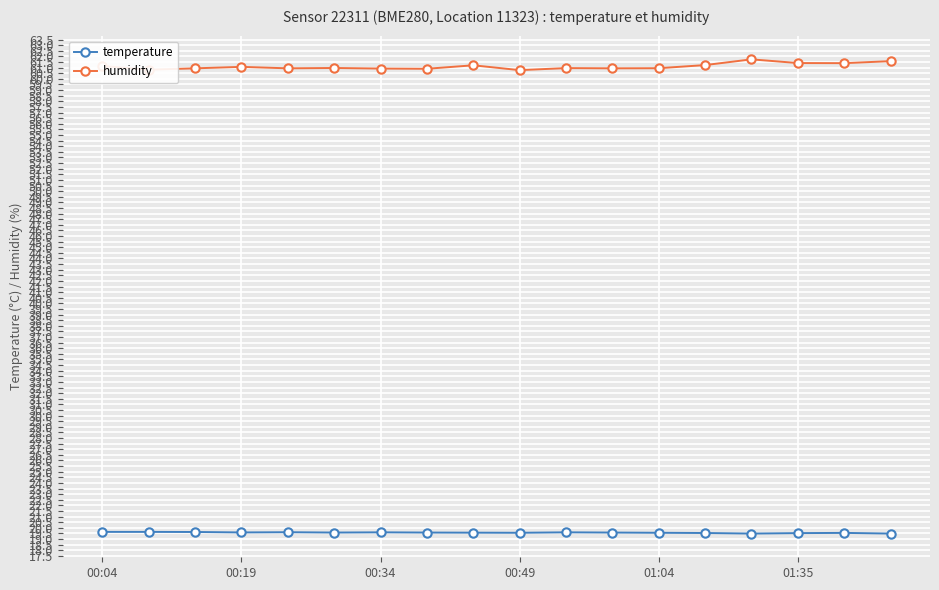

True or false: temperature and humidity intersect in this chart.

False